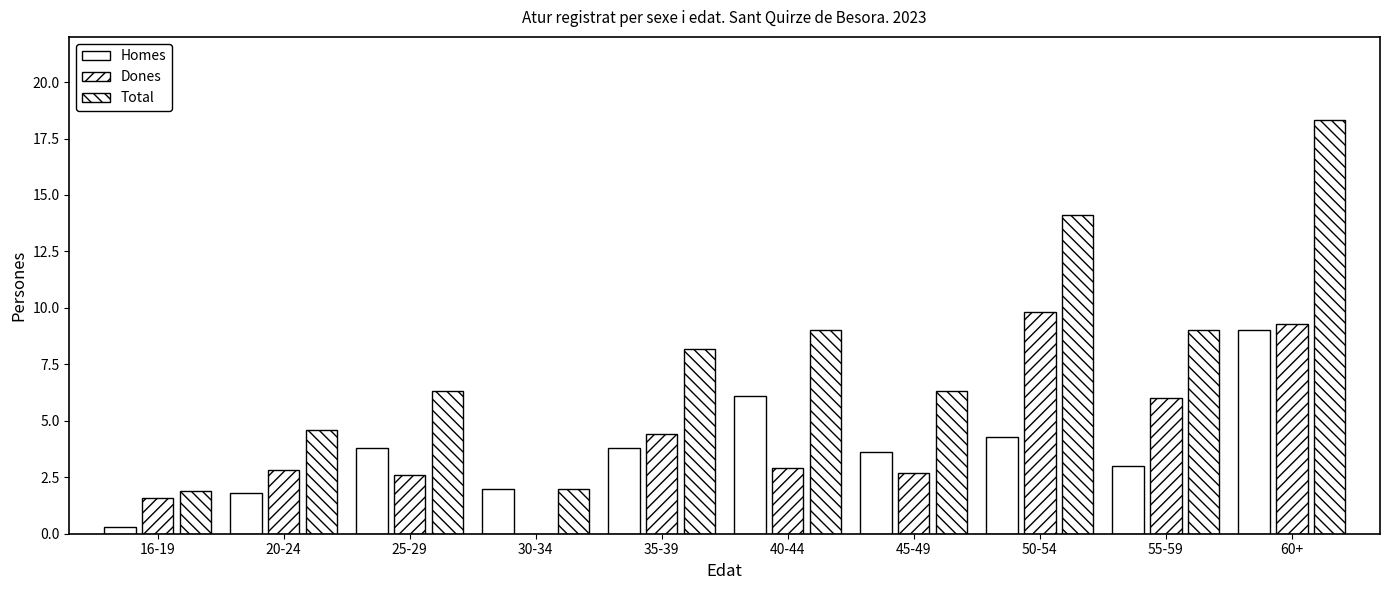

Count the number of data series in this chart.

3